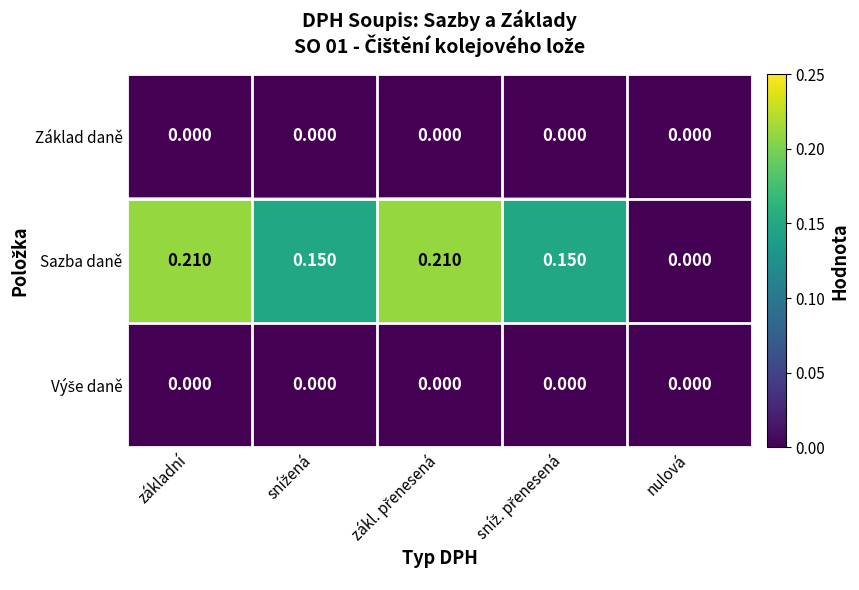

Which has a higher value, zákl. přenesená or sníž. přenesená?

zákl. přenesená